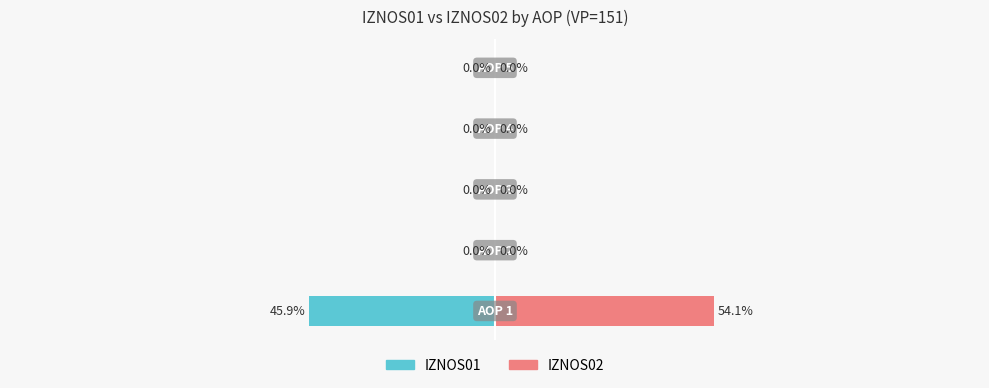

Rank the series by their average value, from highest to lowest.

IZNOS02, IZNOS01